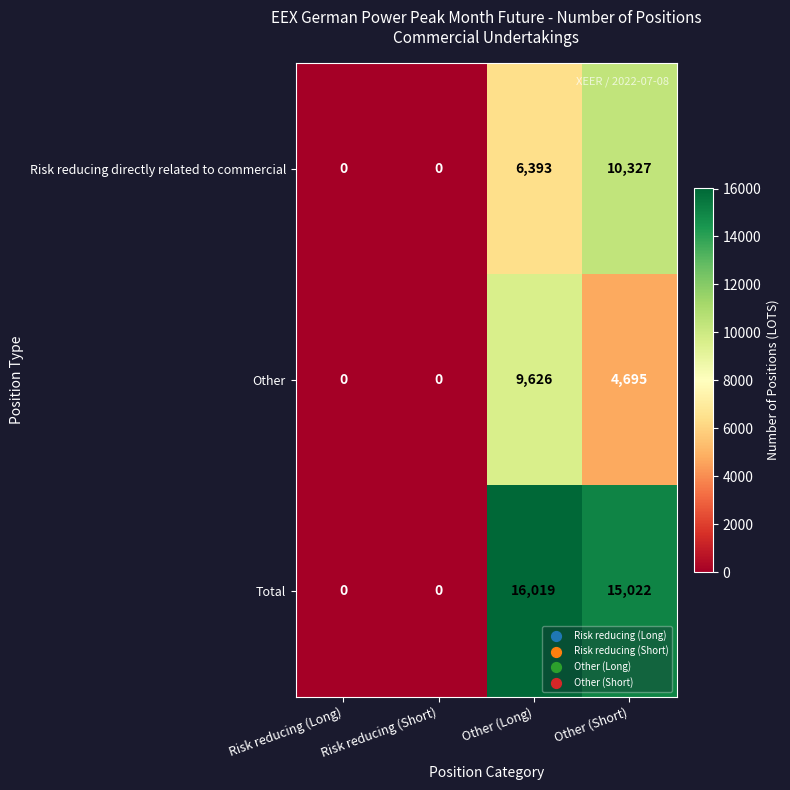

How many data points in Total are less than 15022?

2